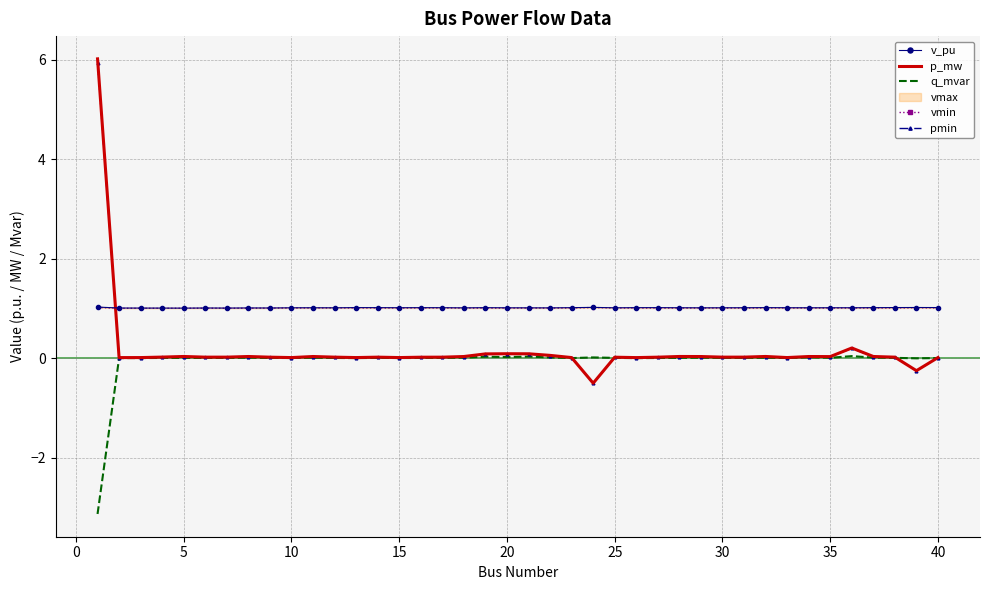

True or false: pmin has more than 2 interior local peaks.

True